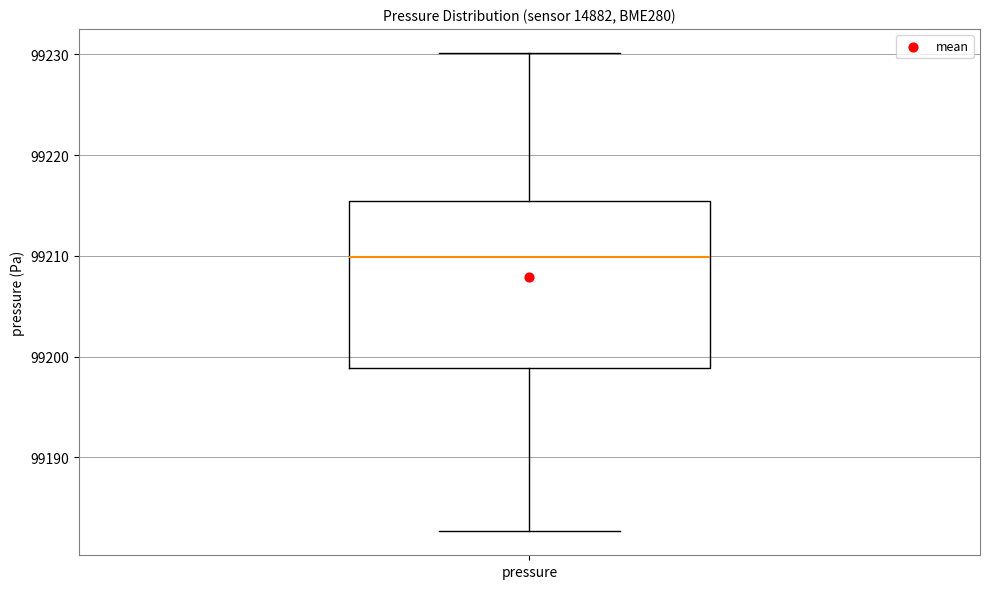

Transcribe this box plot: give where the median line is, the range the box spans, and where the two whiskers end, as read against the y-axis. The values are not printed on the chart, so give them approximately, as read against the axis.

median 99210, box 99199 to 99215, whiskers 99183 to 99230